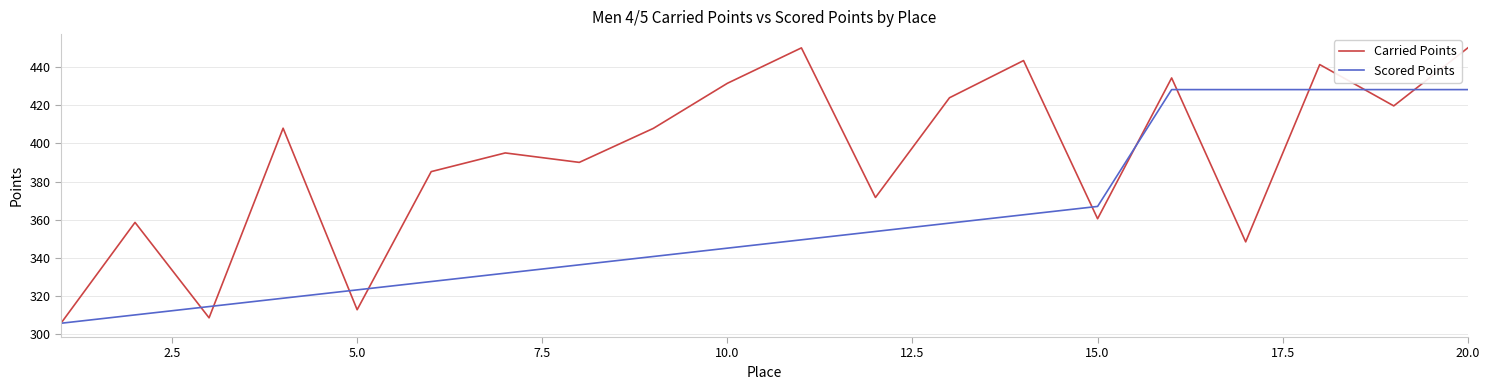

How many values in the Carried Points series exceed 407?

10